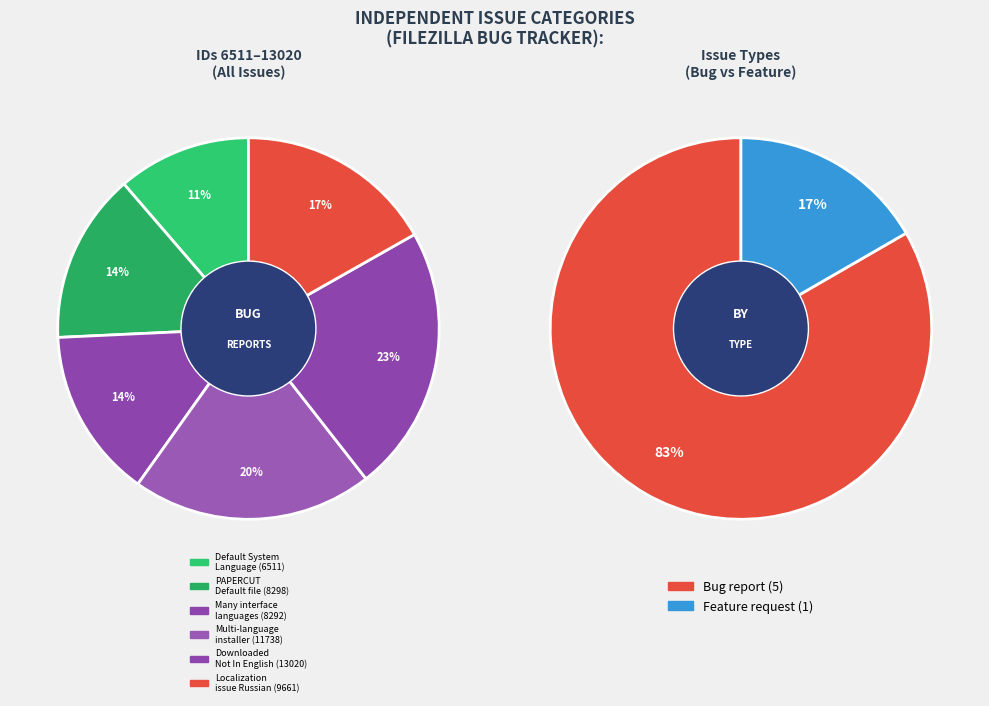

Combined, what portion of the pie is Feature request (normal) - Multi-language installer and Bug report (low) - PAPERCUT Default file?

34.8%